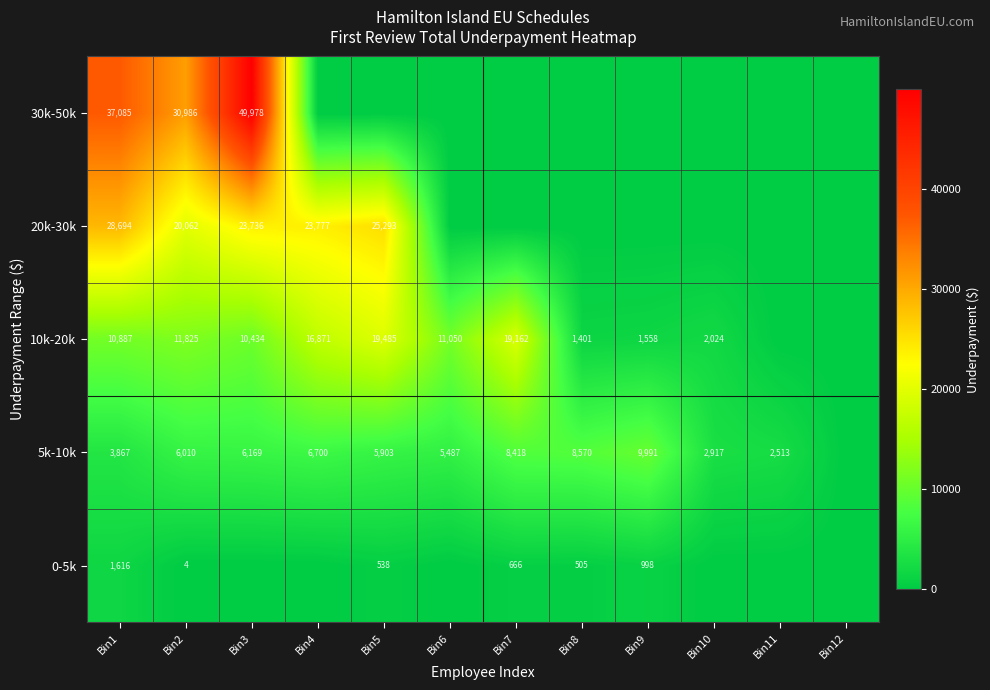

True or false: 0-5k has a value of 332.9 at Bin8.

False